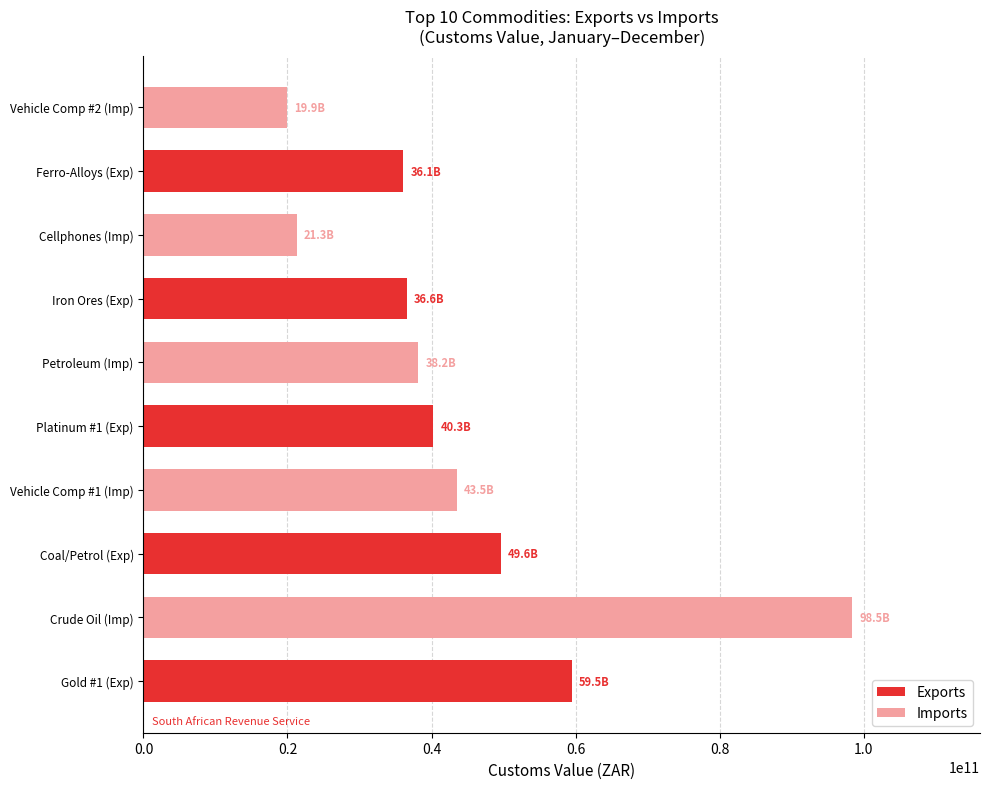

What are all the series names shown in the legend?

Exports, Imports